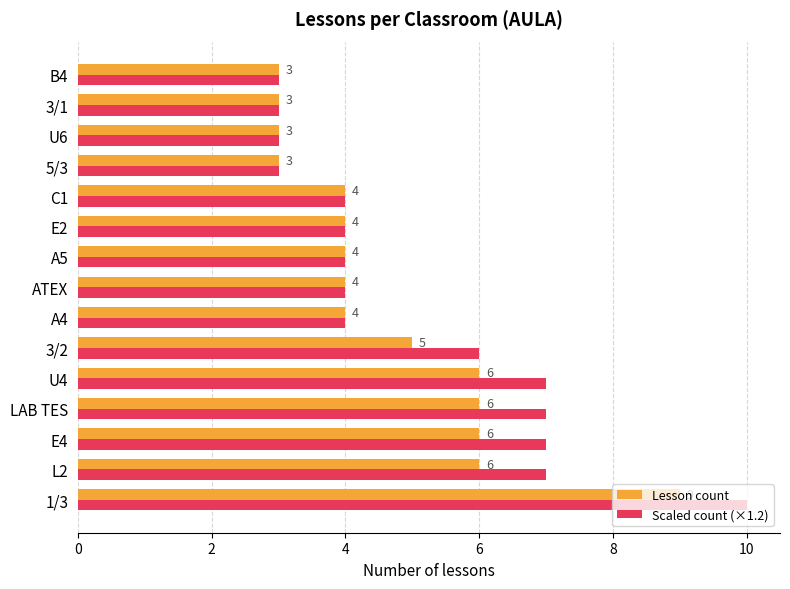

The value of Lesson count at C1 is 1. True or false?

False